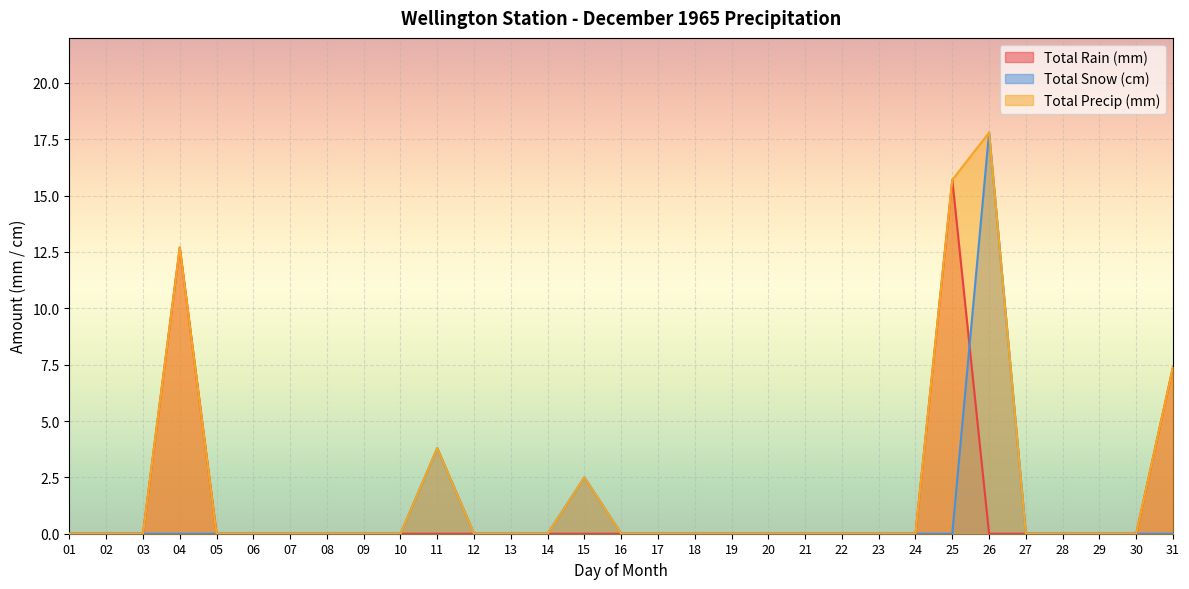

How many lines are shown in the chart?

3